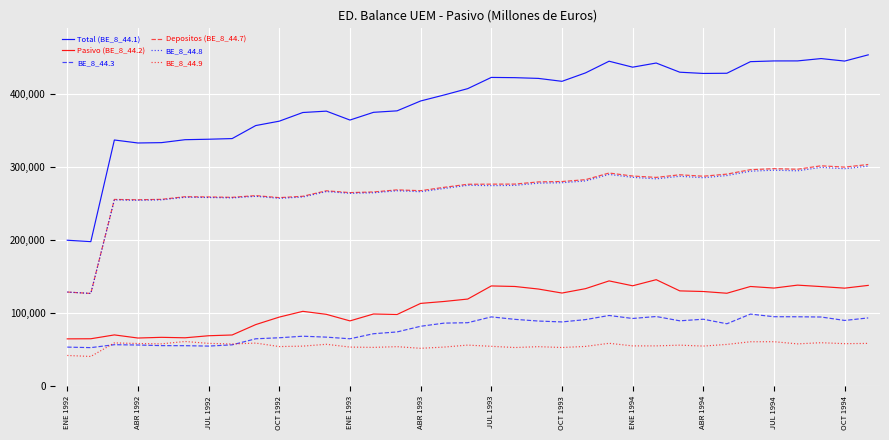

Which series has the largest range (max minus min)?

Total (BE_8_44.1)